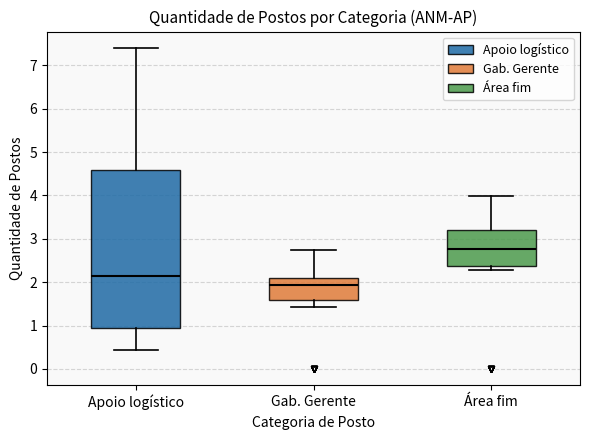

Which box has the highest median line?

Área fim